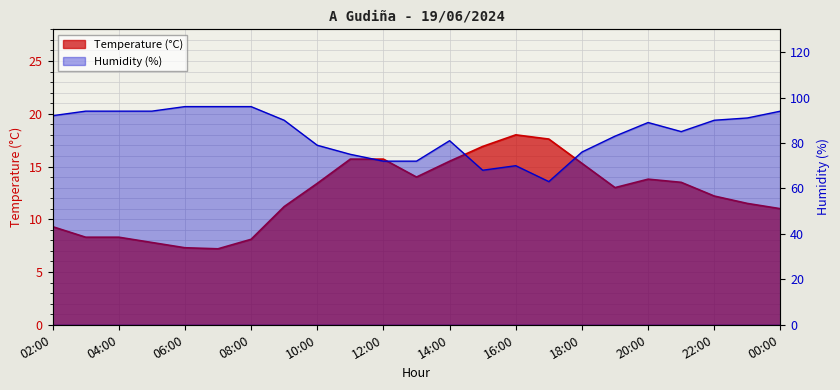

At which category is the sum across all series the highest?

00:00